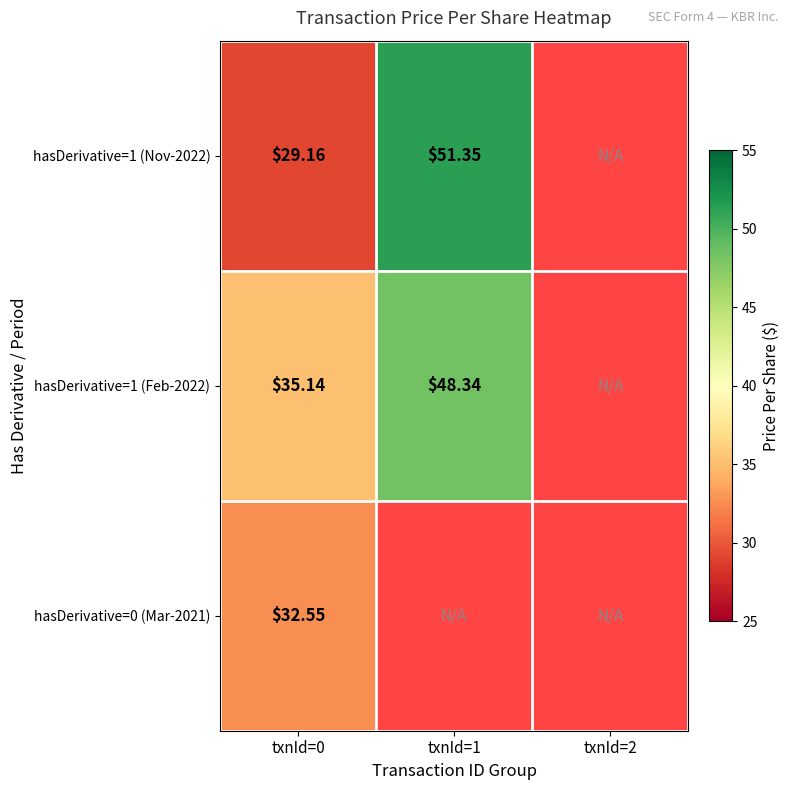

What is the smallest value displayed?

29.2